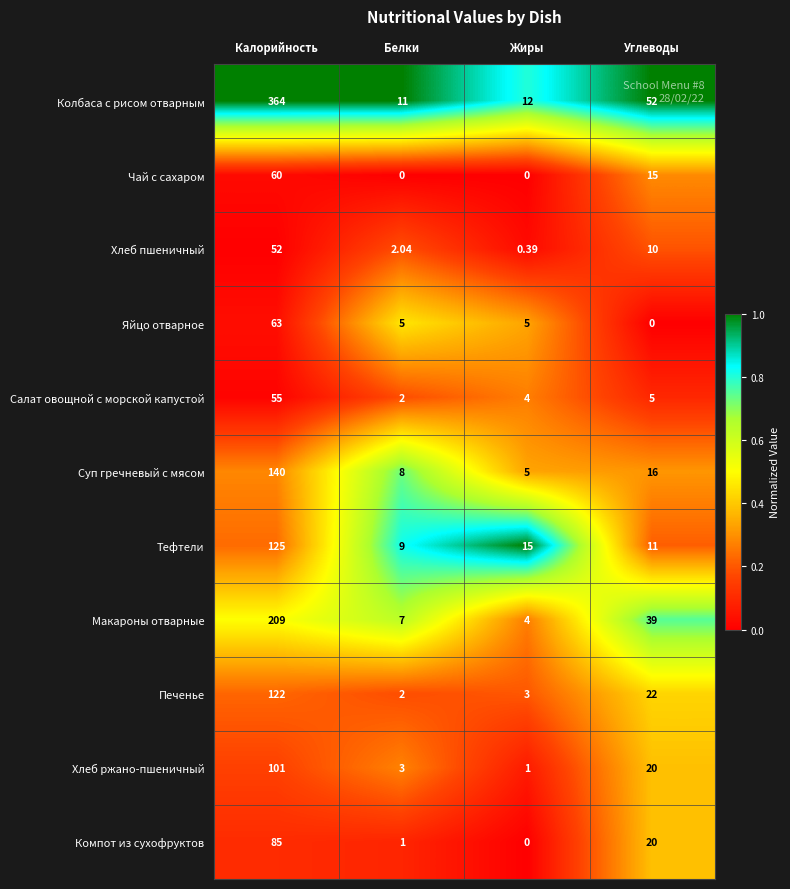

At which category is the sum across all series the highest?

Калорийность